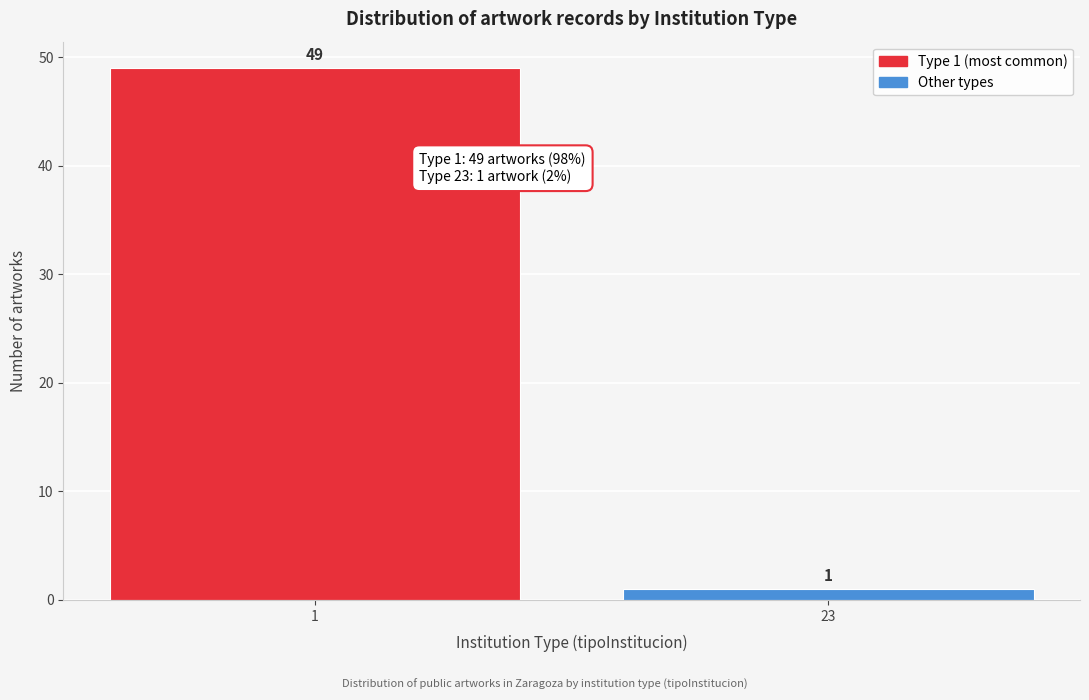

Reading left to right, extract all data points from this chart.

49	1